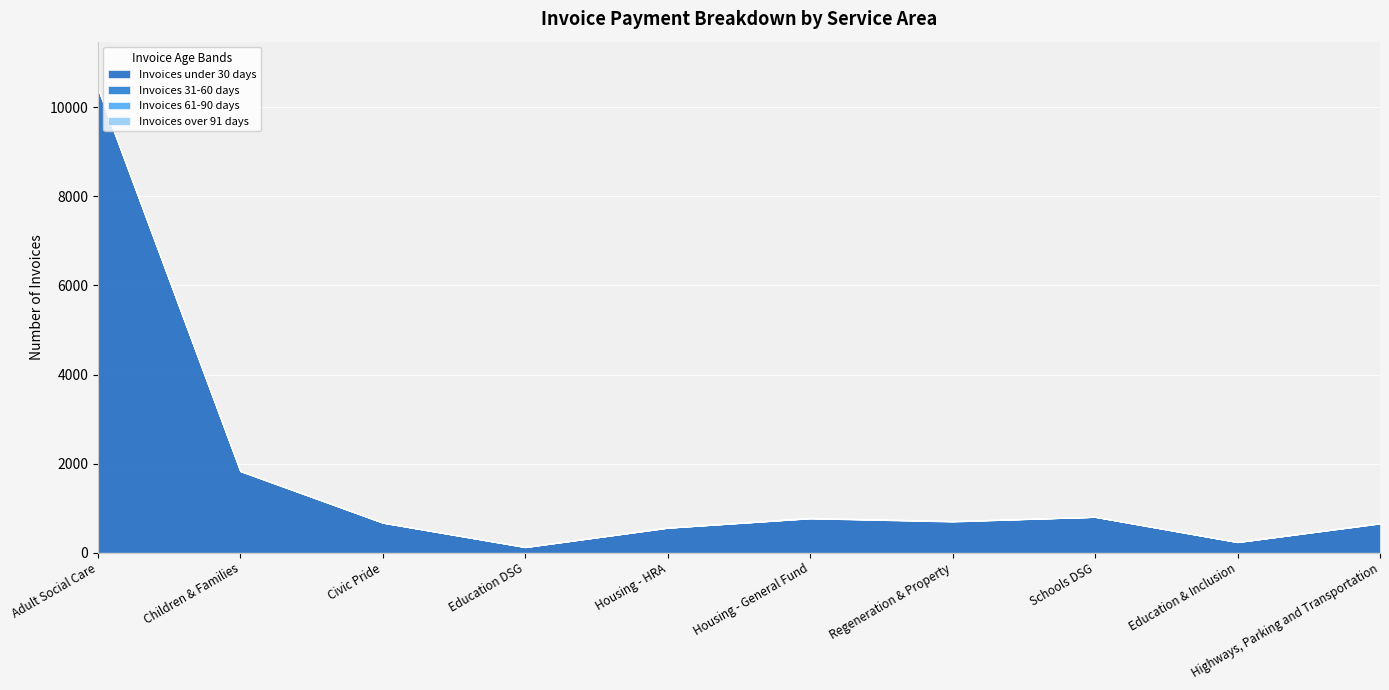

How many lines are shown in the chart?

4